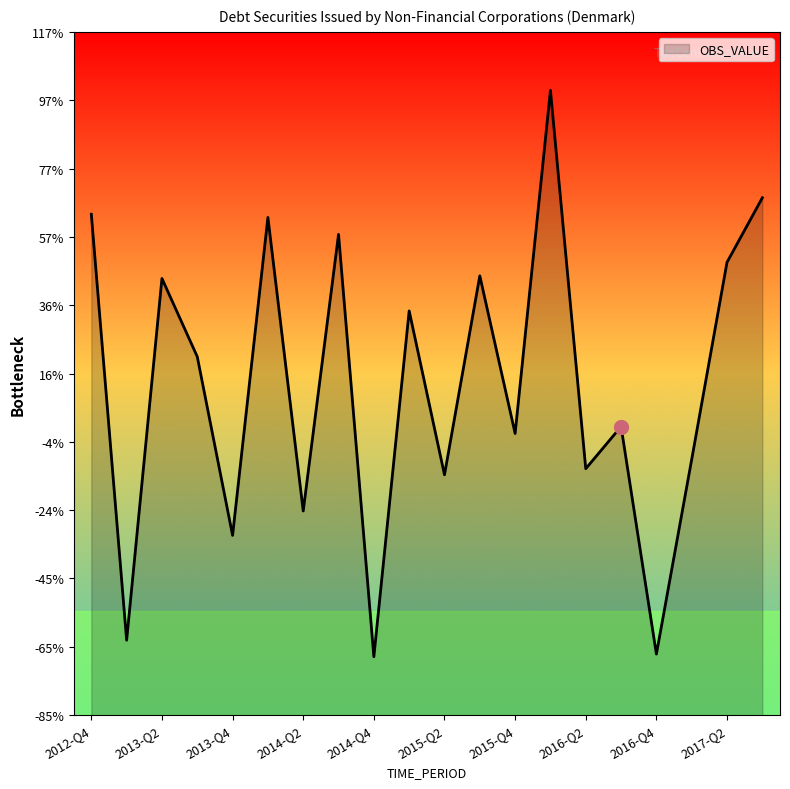

Rank the categories by value from lowest to highest.

2014-Q4, 2016-Q4, 2013-Q1, 2013-Q4, 2014-Q2, 2015-Q2, 2016-Q2, 2017-Q1, 2015-Q4, 2016-Q3, 2013-Q3, 2015-Q1, 2013-Q2, 2015-Q3, 2017-Q2, 2014-Q3, 2014-Q1, 2012-Q4, 2017-Q3, 2016-Q1